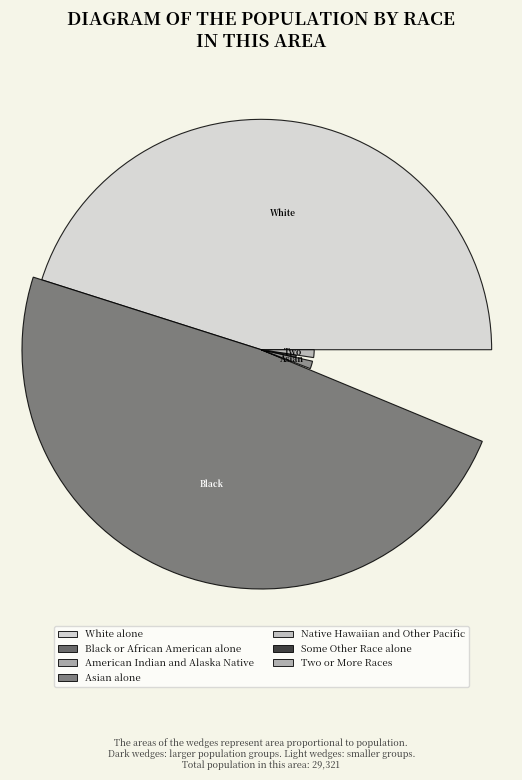

Is the sum of American Indian and Alaska Native and Two or More Races greater than half?

No